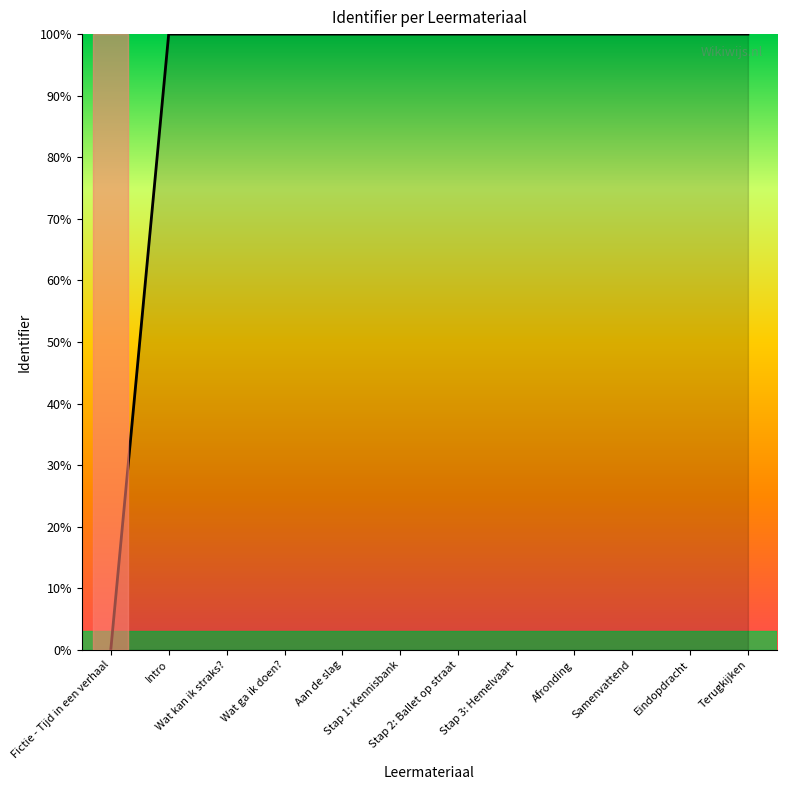

True or false: the data shows 35.9 at Eindopdracht.

False